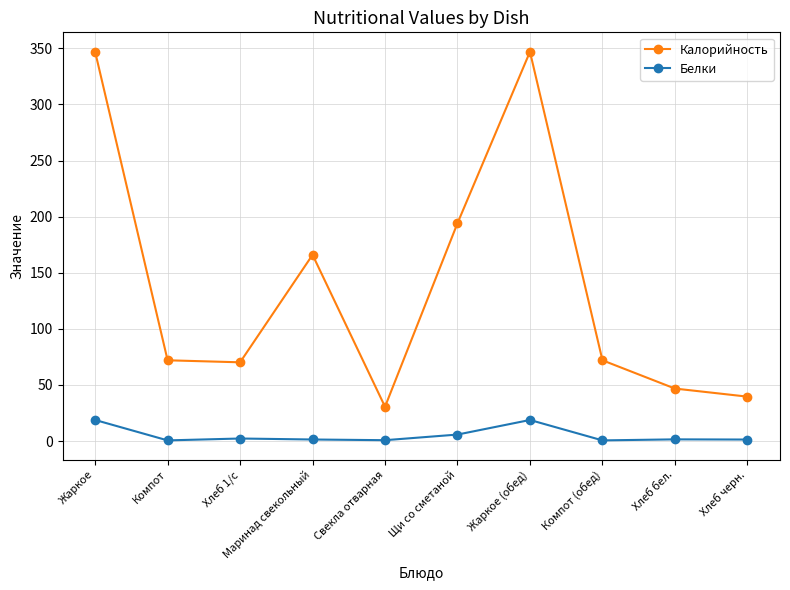

Which series has the widest spread of values?

Калорийность